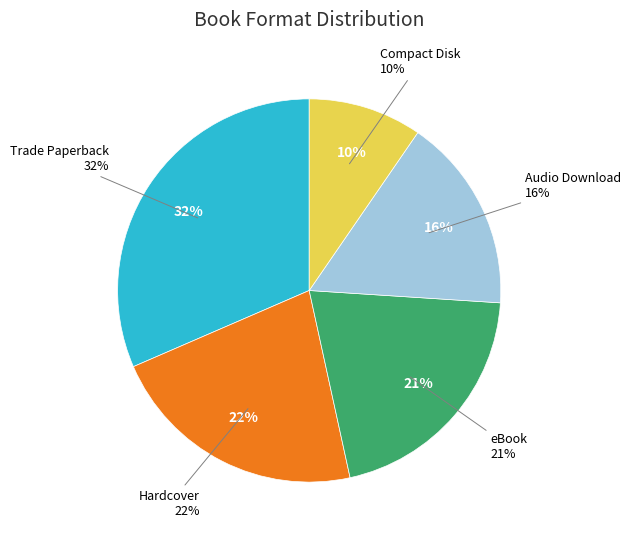

Is there a majority slice in this chart?

No